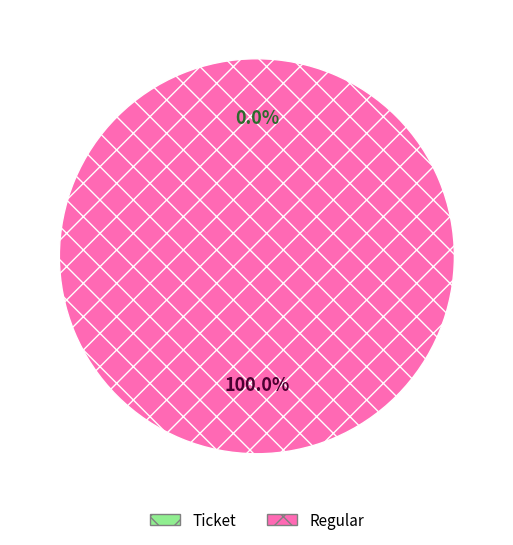

Is there any slice that represents more than half of the pie?

Yes